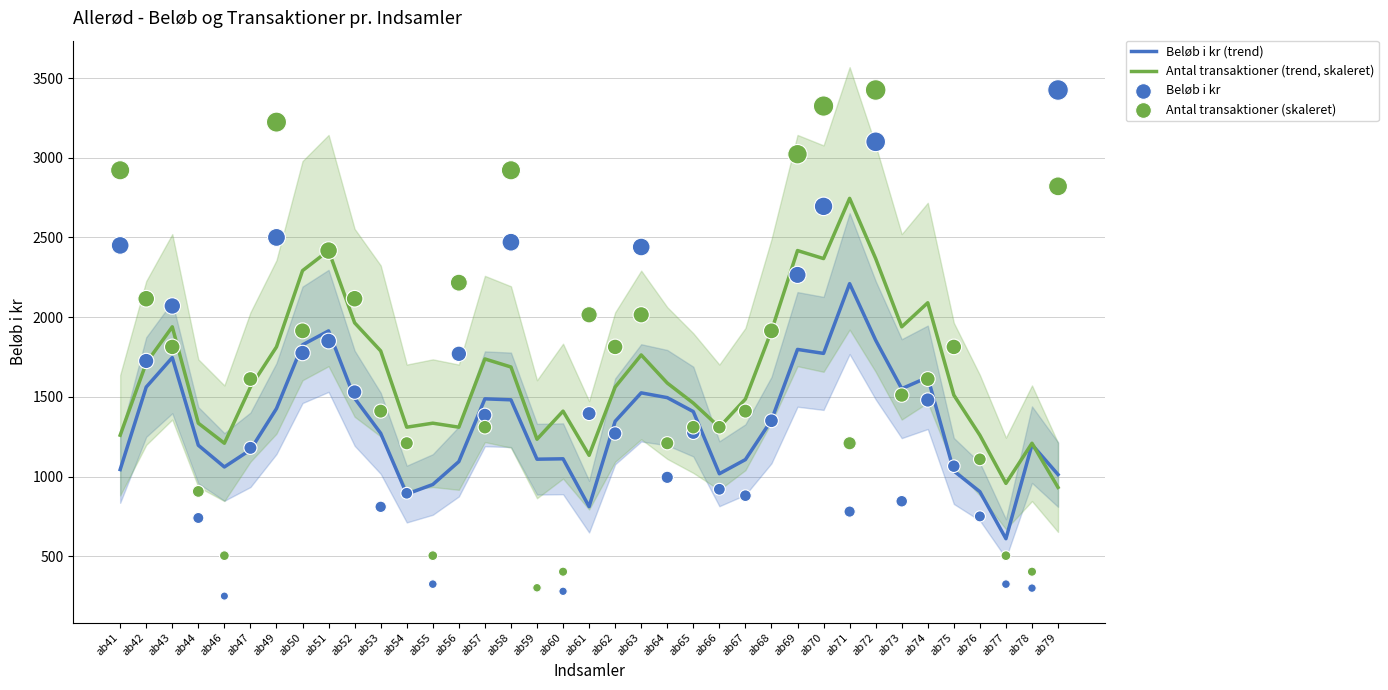

What are all the series names shown in the legend?

Beløb i kr (trend), Antal transaktioner (trend, skaleret), Beløb i kr, Antal transaktioner (skaleret)